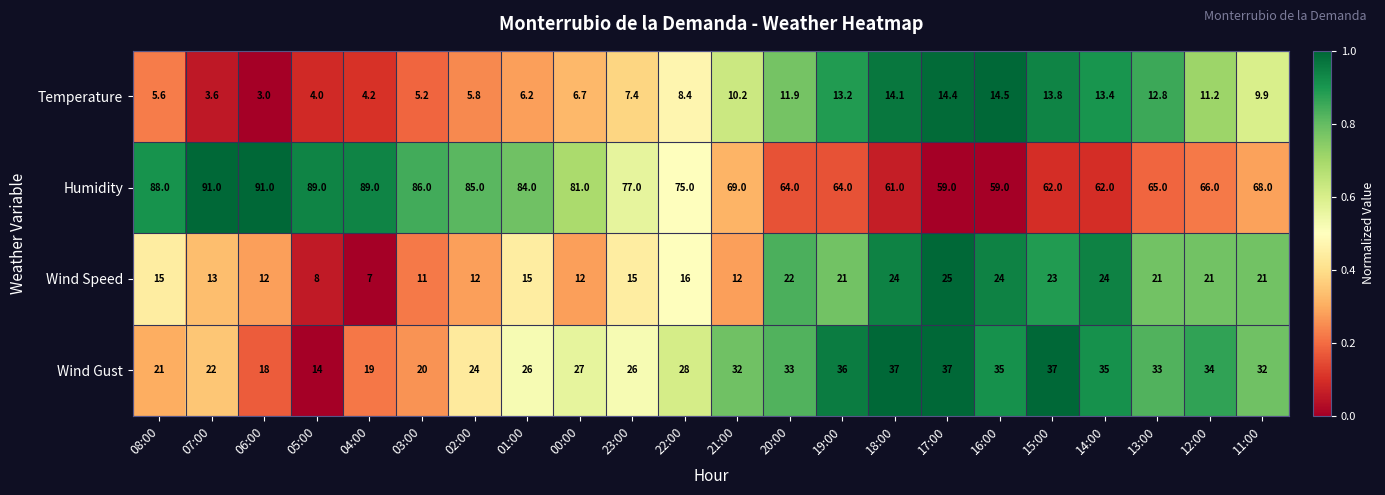

List the series in order of their peak value, highest first.

Humidity, Wind Gust, Wind Speed, Temperature